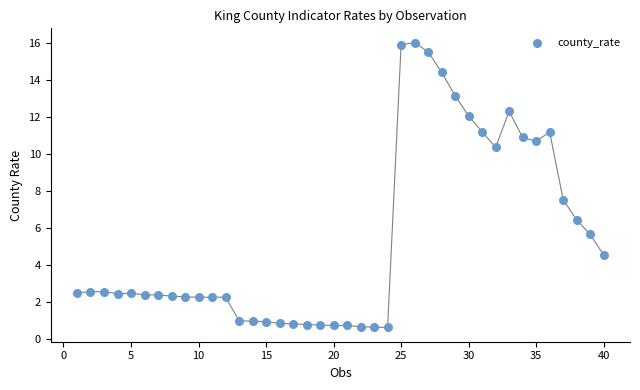

What Y value in the scatter plot is closest to 8?

7.5